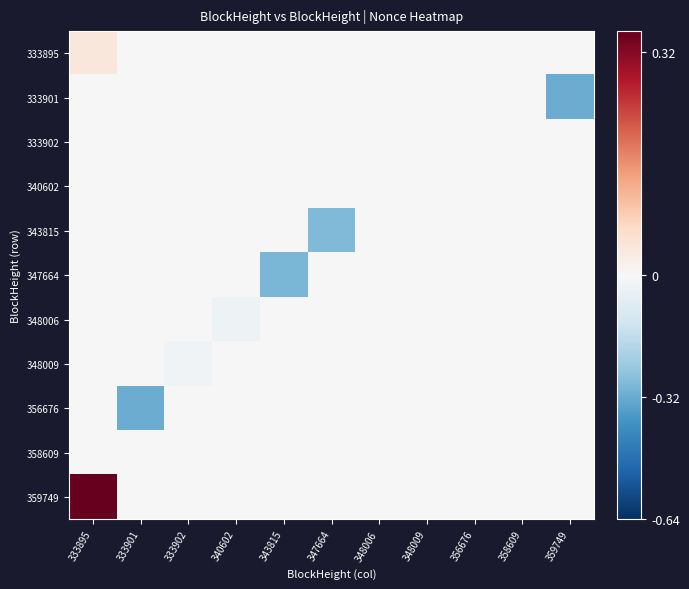

Reading left to right, list all the values displayed in this chart.

333895: 333895=0.0	333901=0.0	333902=0.0	340602=0.0	343815=0.0	347664=0.0	348006=0.0	348009=0.0	356676=0.0	358609=0.0	359749=0.0
333901: 333895=0.0	333901=0.0	333902=0.0	340602=0.0	343815=0.0	347664=0.0	348006=0.0	348009=0.0	356676=0.0	358609=0.0	359749=-0.3
333902: 333895=0.0	333901=0.0	333902=0.0	340602=0.0	343815=0.0	347664=0.0	348006=0.0	348009=0.0	356676=0.0	358609=-0.0	359749=0.0
340602: 333895=0.0	333901=0.0	333902=0.0	340602=0.0	343815=0.0	347664=0.0	348006=0.0	348009=0.0	356676=0.0	358609=0.0	359749=0.0
343815: 333895=0.0	333901=0.0	333902=0.0	340602=0.0	343815=0.0	347664=-0.3	348006=0.0	348009=0.0	356676=0.0	358609=0.0	359749=0.0
347664: 333895=0.0	333901=0.0	333902=0.0	340602=0.0	343815=-0.3	347664=0.0	348006=0.0	348009=0.0	356676=0.0	358609=0.0	359749=0.0
348006: 333895=0.0	333901=0.0	333902=0.0	340602=-0.0	343815=0.0	347664=0.0	348006=0.0	348009=0.0	356676=0.0	358609=0.0	359749=0.0
348009: 333895=0.0	333901=0.0	333902=-0.0	340602=0.0	343815=0.0	347664=0.0	348006=0.0	348009=0.0	356676=0.0	358609=0.0	359749=0.0
356676: 333895=0.0	333901=-0.3	333902=0.0	340602=0.0	343815=0.0	347664=0.0	348006=0.0	348009=0.0	356676=0.0	358609=0.0	359749=0.0
358609: 333895=0.0	333901=0.0	333902=0.0	340602=0.0	343815=0.0	347664=0.0	348006=0.0	348009=0.0	356676=-0.0	358609=0.0	359749=0.0
359749: 333895=0.5	333901=0.0	333902=0.0	340602=0.0	343815=0.0	347664=0.0	348006=0.0	348009=0.0	356676=0.0	358609=0.0	359749=0.0